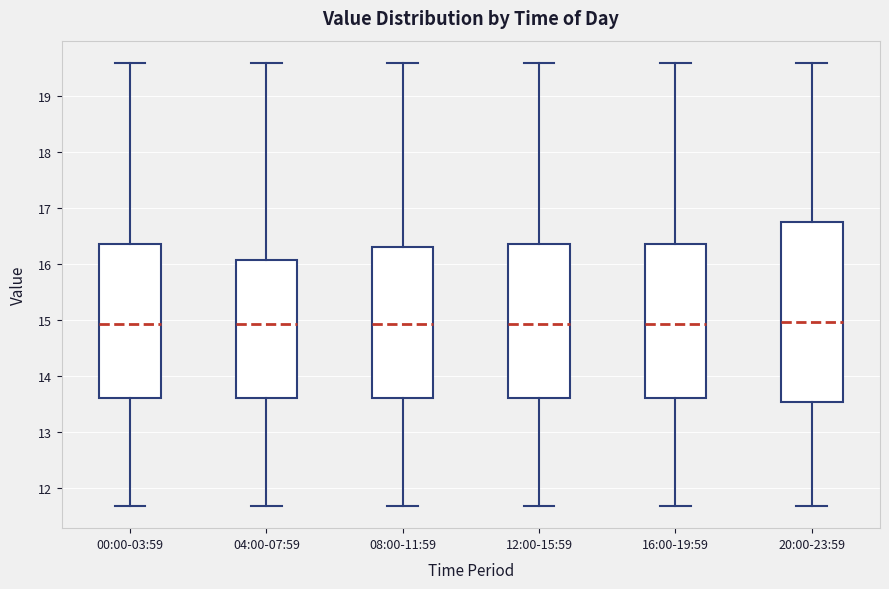

Which box is the tallest, from its lower edge to its upper edge?

20:00-23:59